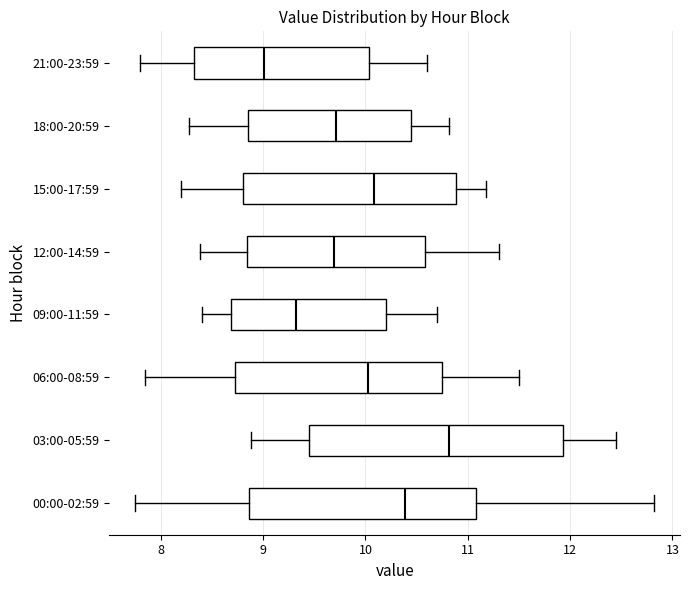

Reading bottom to top, transcribe this box plot: for each box, give where its median line is, the range the box spans, and where its two whiskers end, as read against the x-axis. The values are not printed on the chart, so give them approximately, as read against the axis.

00:00-02:59: median 10.4, box 8.9 to 11.1, whiskers 7.8 to 12.8
03:00-05:59: median 10.8, box 9.5 to 11.9, whiskers 8.9 to 12.5
06:00-08:59: median 10.0, box 8.7 to 10.8, whiskers 7.9 to 11.5
09:00-11:59: median 9.3, box 8.7 to 10.2, whiskers 8.4 to 10.7
12:00-14:59: median 9.7, box 8.8 to 10.6, whiskers 8.4 to 11.3
15:00-17:59: median 10.1, box 8.8 to 10.9, whiskers 8.2 to 11.2
18:00-20:59: median 9.7, box 8.9 to 10.4, whiskers 8.3 to 10.8
21:00-23:59: median 9.0, box 8.3 to 10.0, whiskers 7.8 to 10.6